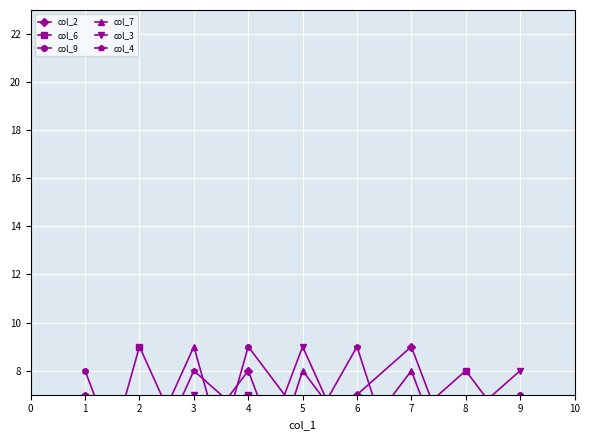

What is the value of the col_7 point at the 7th from the left?

8